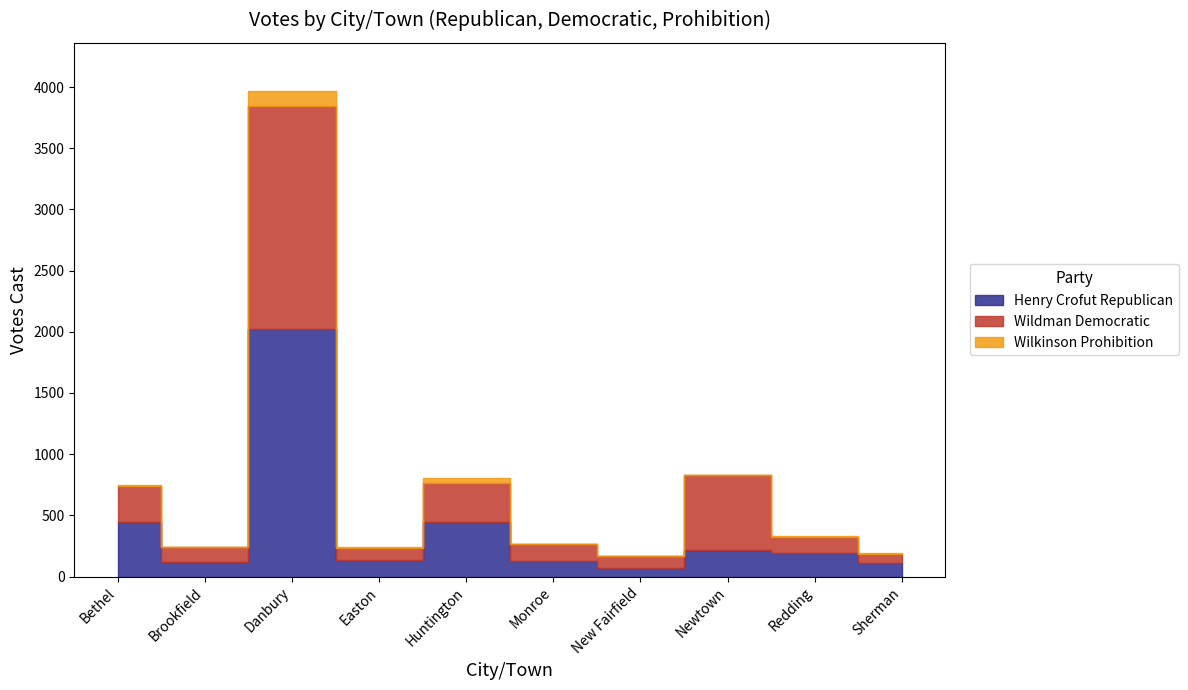

What is the label of the 3rd point from the right?

Newtown